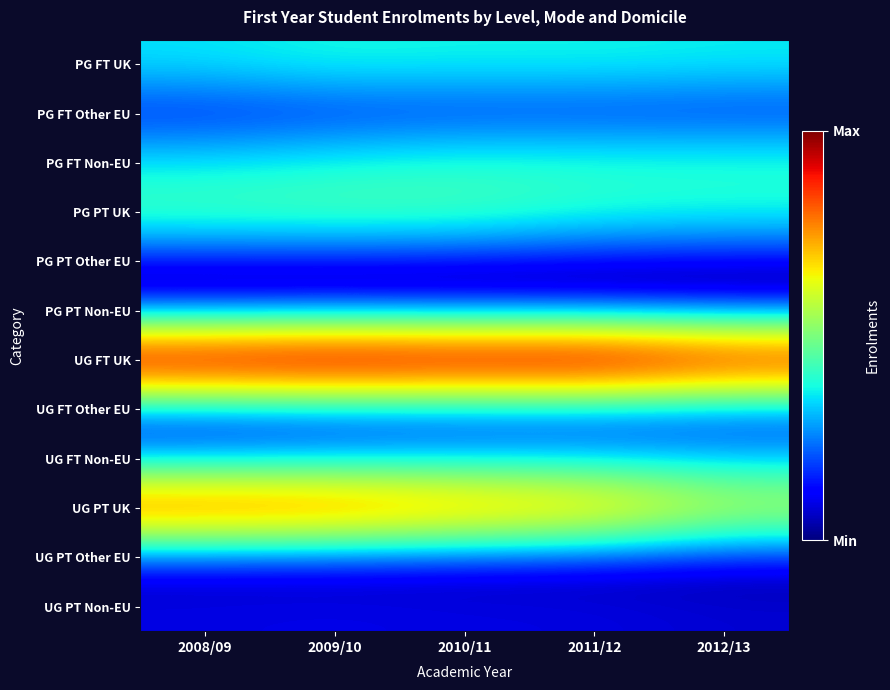

At which category is the sum across all series the highest?

2009/10